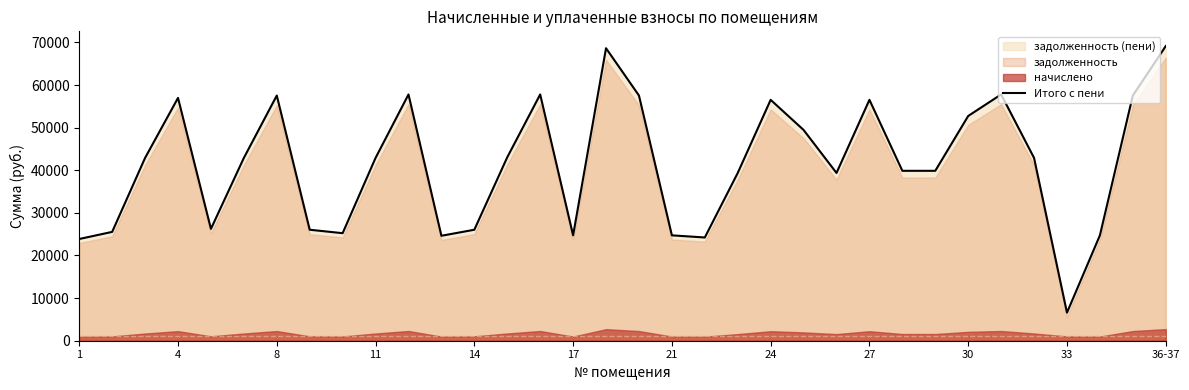

What is the highest value of the Итого с пени series?

69141.2